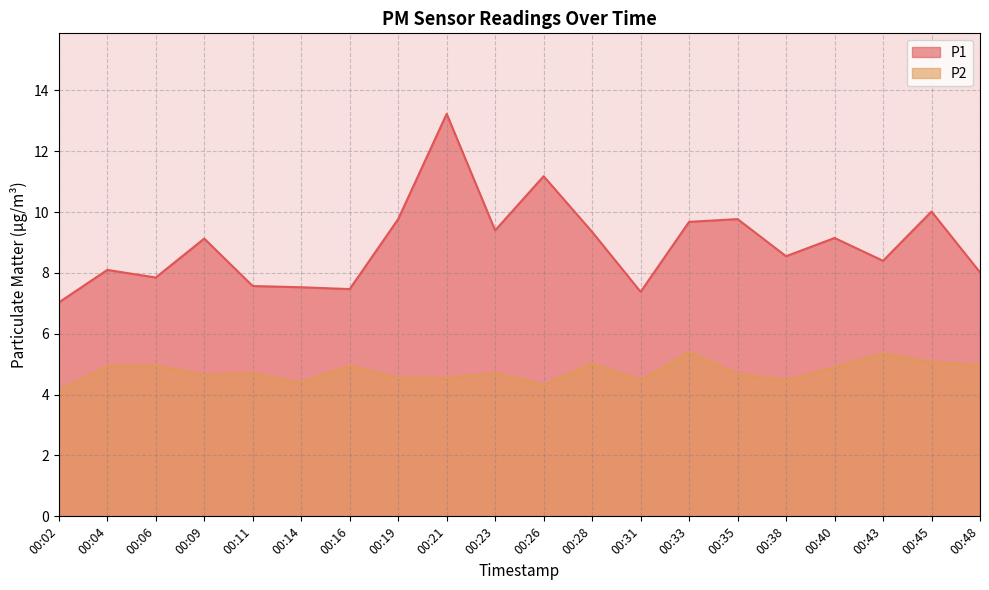

Rank the series by their average value, from highest to lowest.

P1, P2